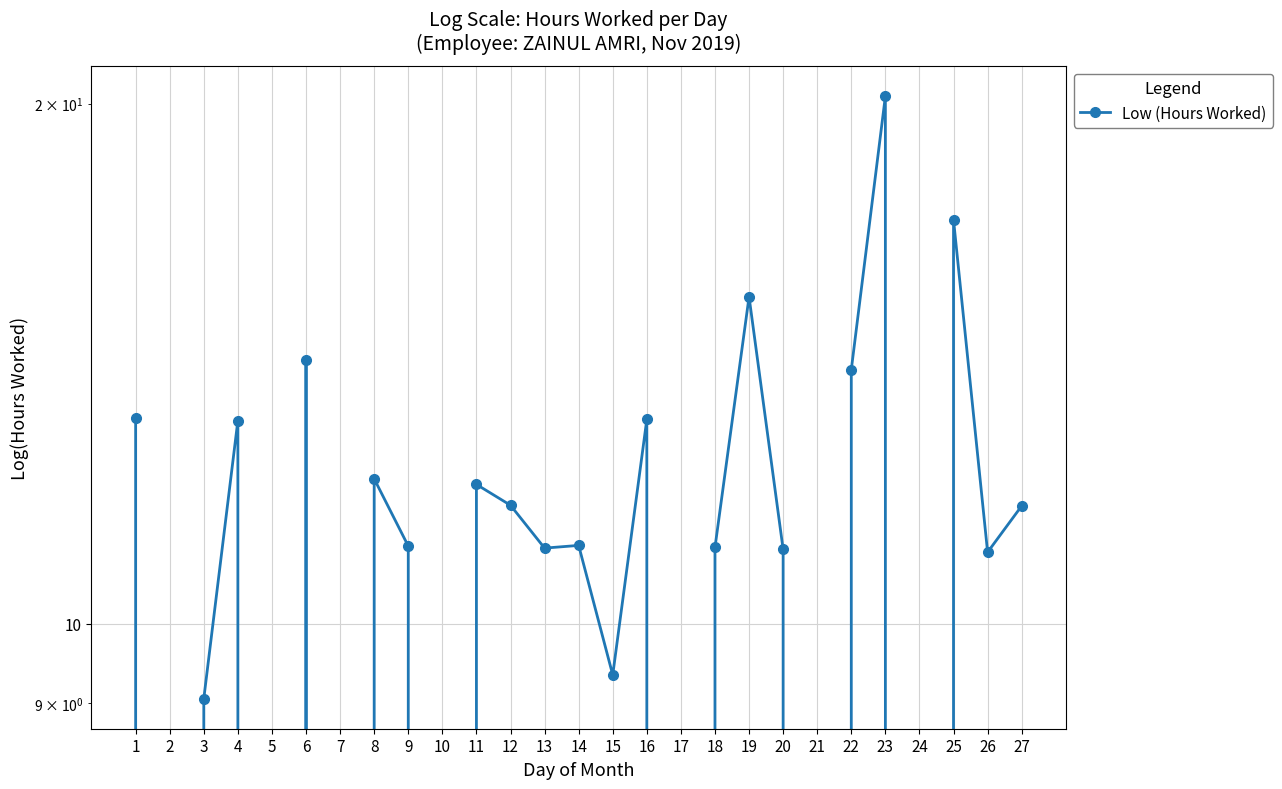

Reading right to left, list all the values displayed in this chart.

27=11.7	26=11.0	25=17.1	24=0.0	23=20.2	22=14.0	21=0.0	20=11.0	19=15.5	18=11.1	17=0.0	16=13.1	15=9.3	14=11.1	13=11.1	12=11.7	11=12.0	10=0.0	9=11.1	8=12.1	7=0.0	6=14.2	5=0.0	4=13.1	3=9.1	2=0.0	1=13.2